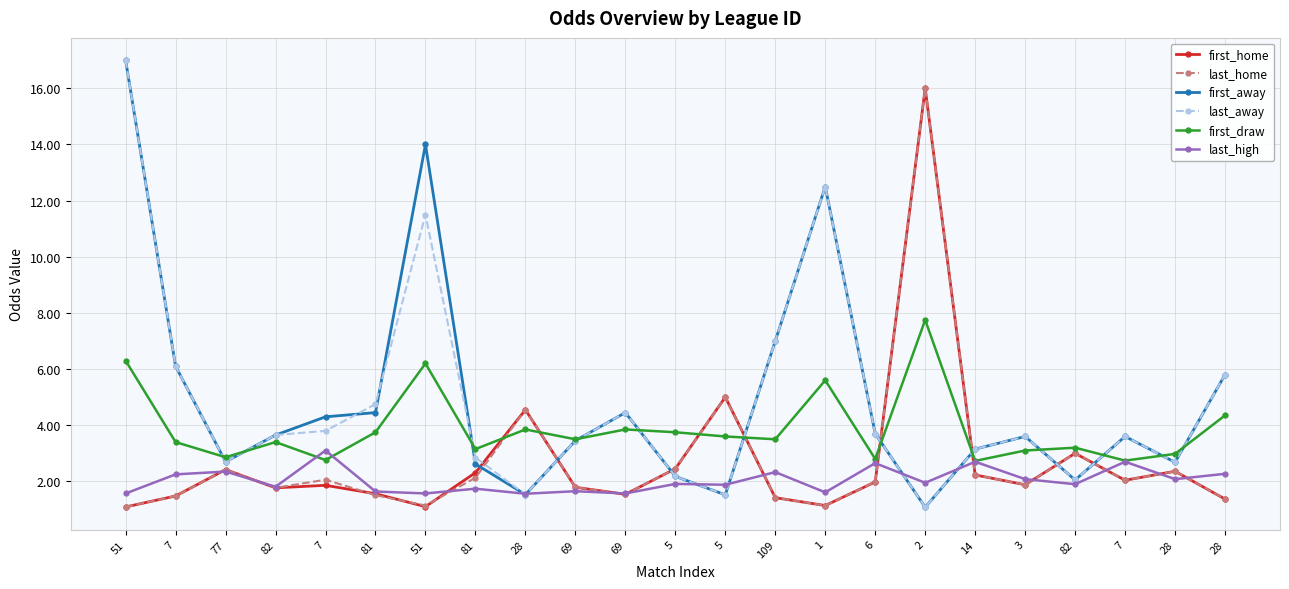

What is the spread (max minus min) of values at 3?

1.7